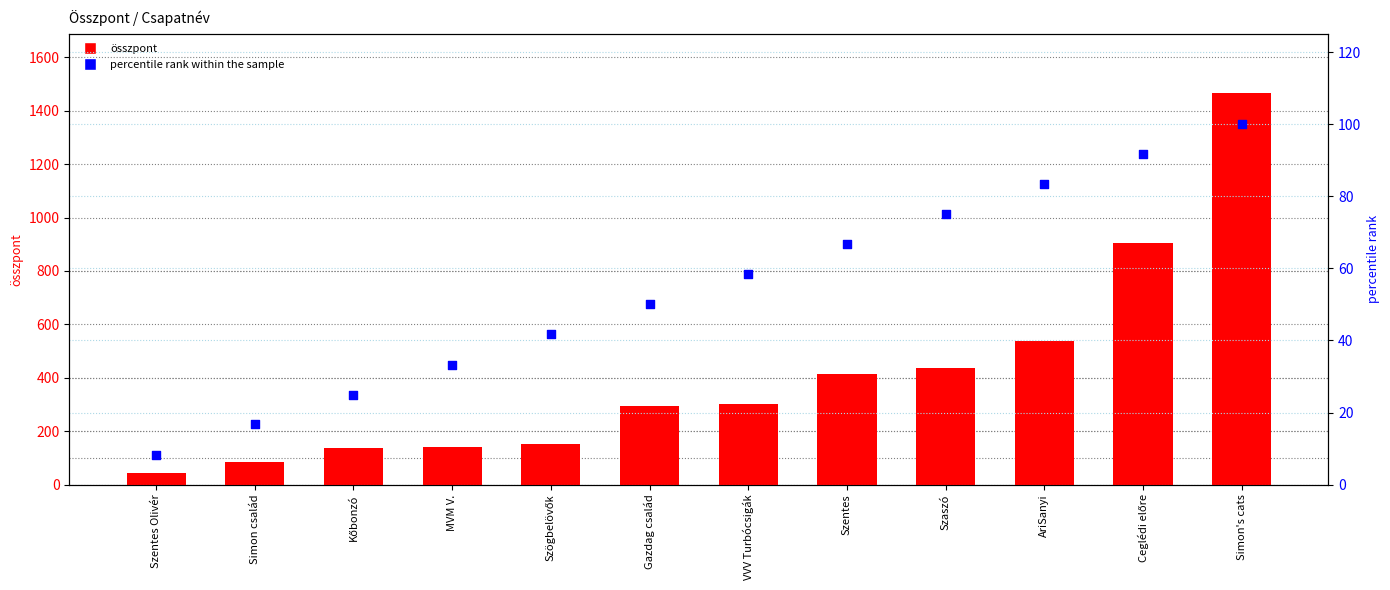

Which series reaches the minimum Y coordinate?

percentile rank within the sample